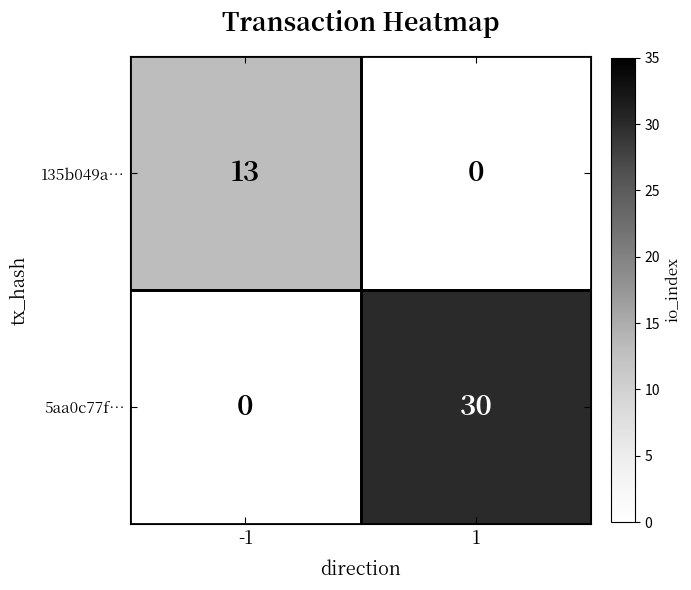

Which series has the largest total across all categories?

5aa0c77f…